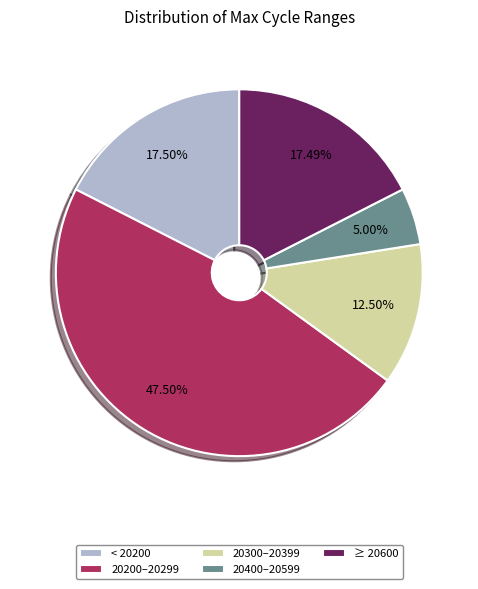

Which has a higher value, 20300–20399 or 20400–20599?

20300–20399